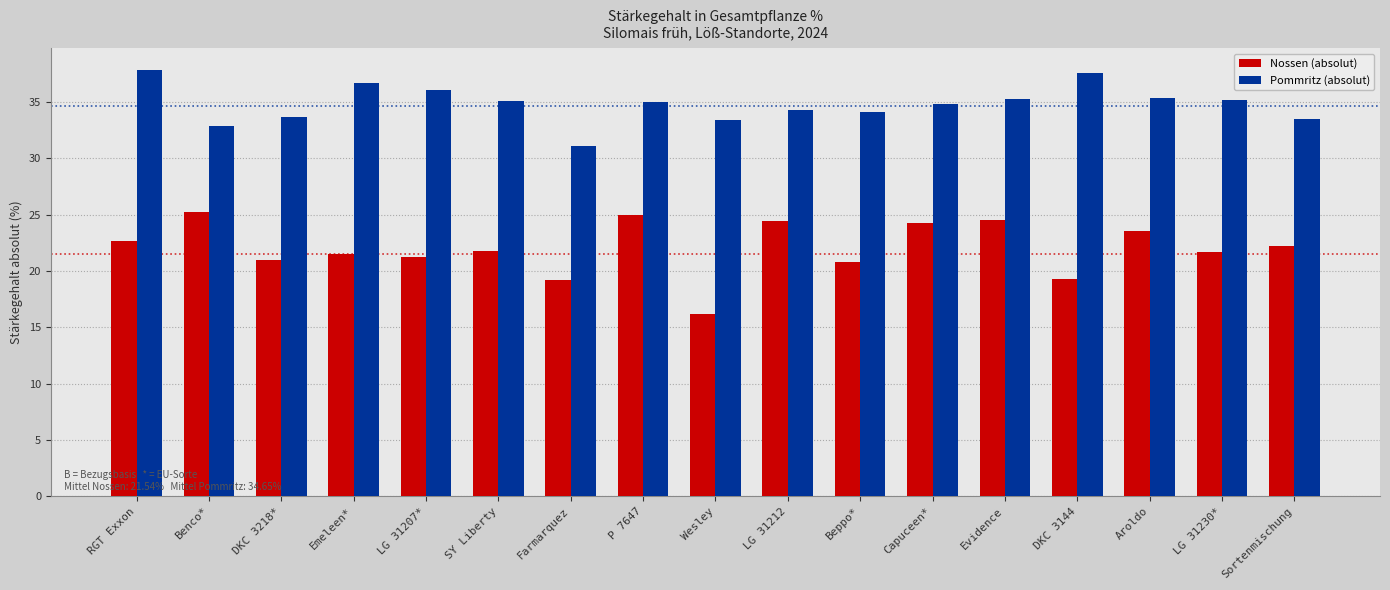

Is the value of Pommritz (absolut) at LG 31207* greater than the value of Nossen (absolut) at LG 31207*?

Yes